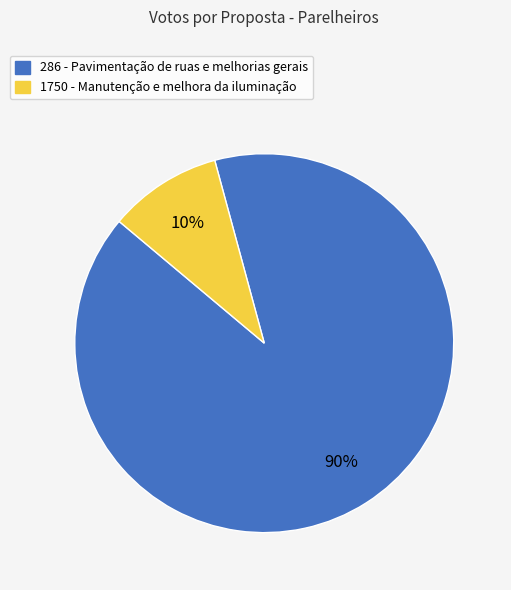

Does 286 represent more than half of the total?

Yes